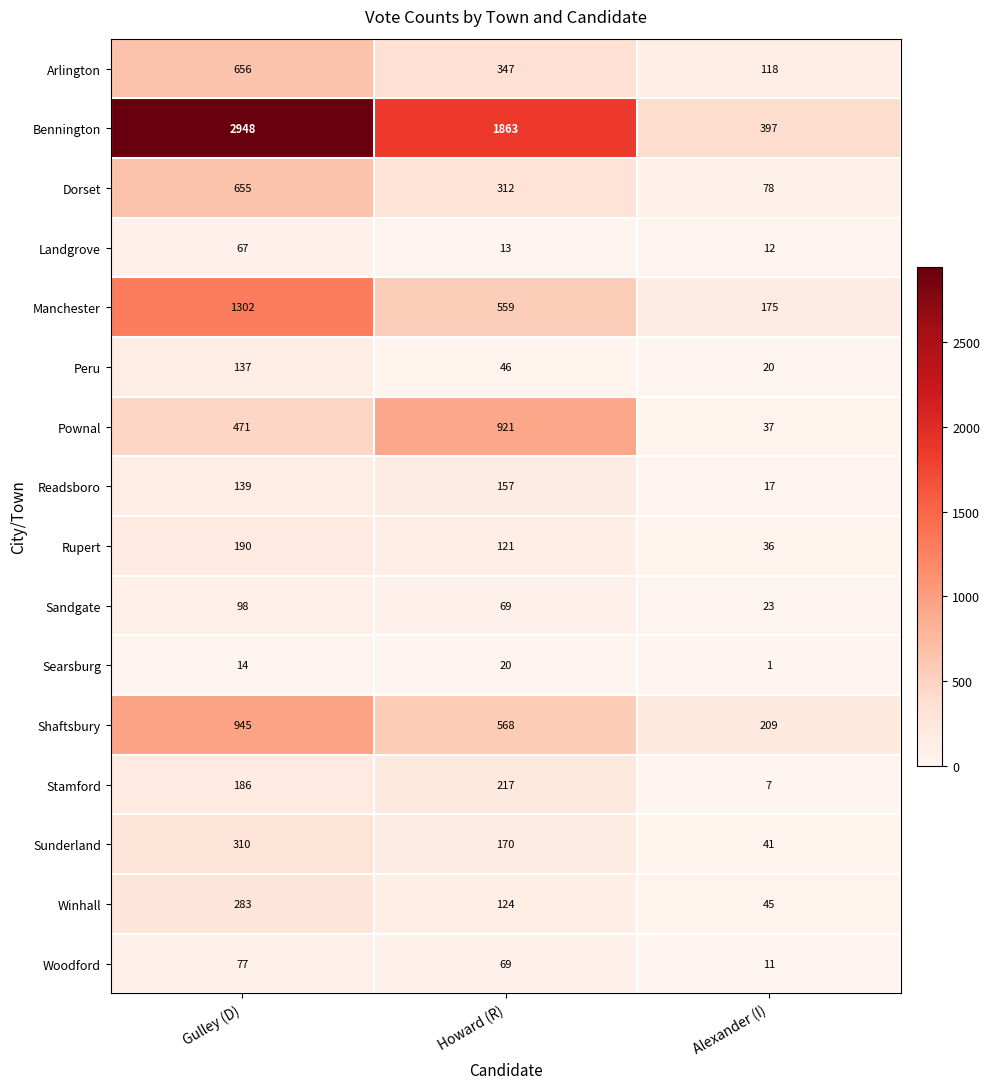

Is it true that Searsburg equals 1 at Alexander (I)?

True